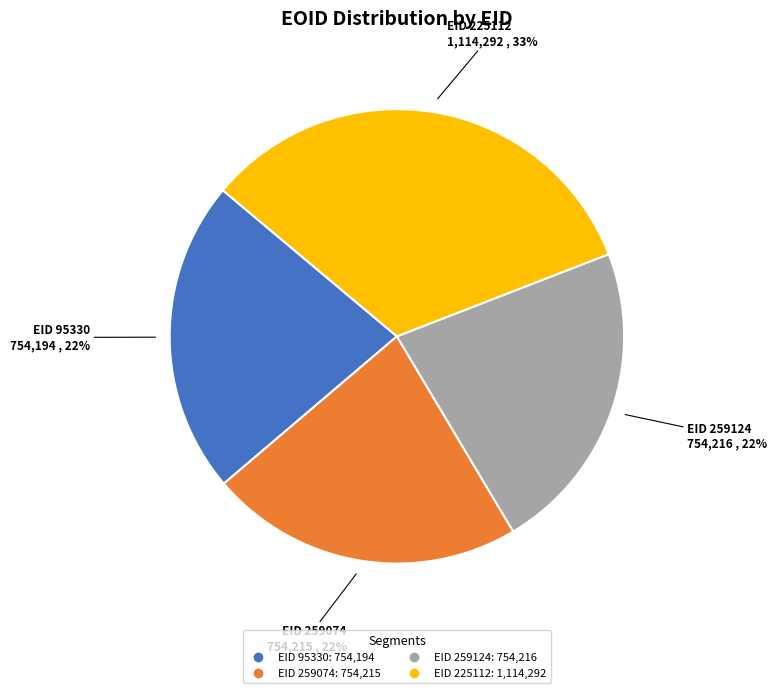

Is there any slice that represents more than half of the pie?

No